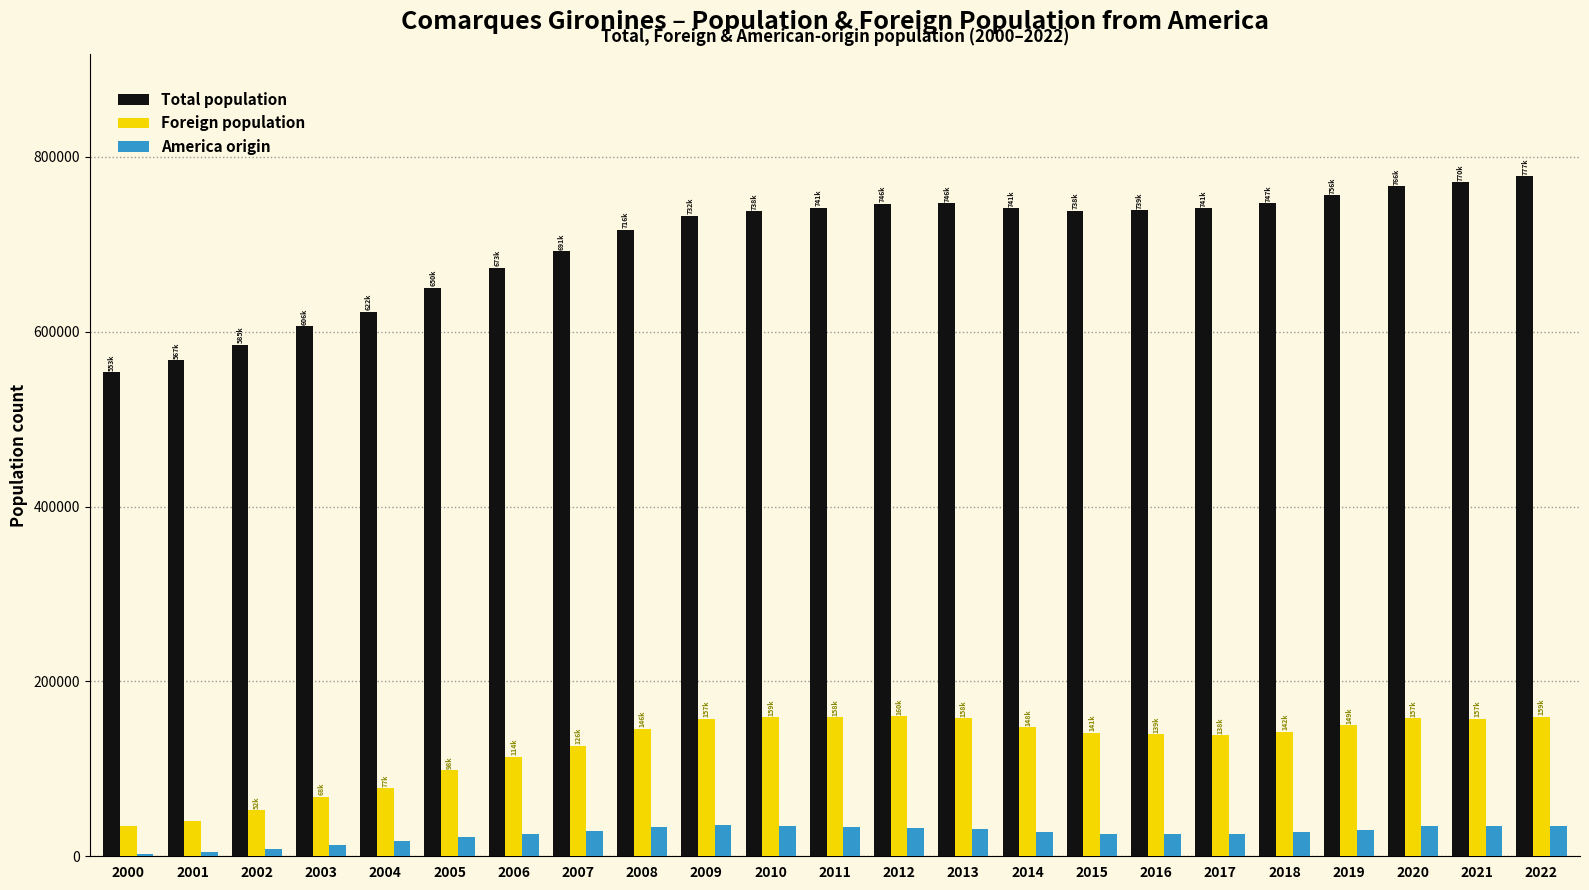

What are all the series names shown in the legend?

Total population, Foreign population, America origin